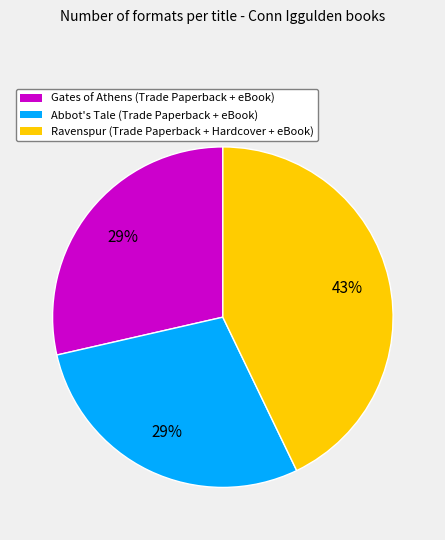

Count the number of slices in the pie.

3